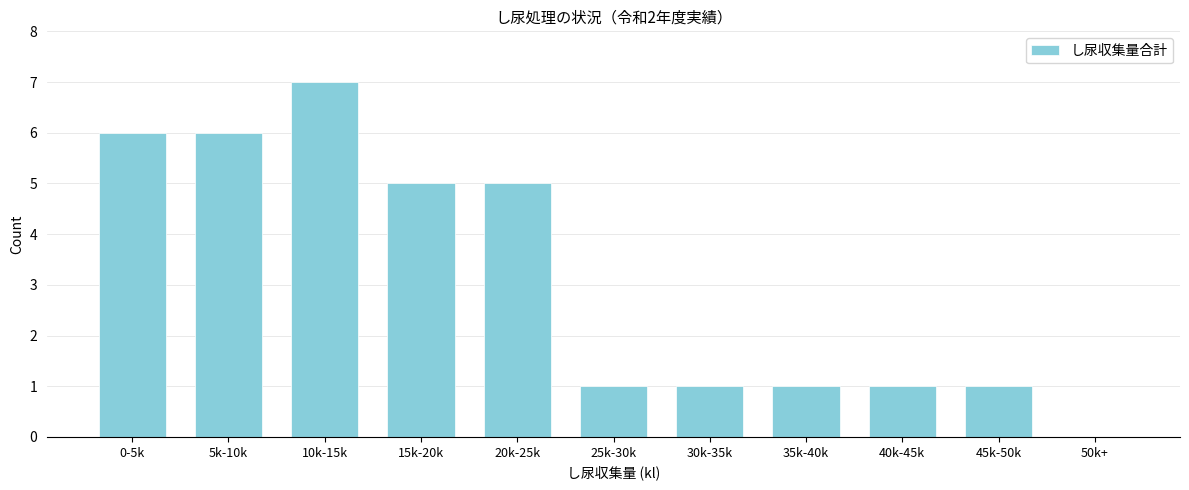

Reading left to right, what are all the values shown in this chart?

0-5k=6	5k-10k=6	10k-15k=7	15k-20k=5	20k-25k=5	25k-30k=1	30k-35k=1	35k-40k=1	40k-45k=1	45k-50k=1	50k+=0